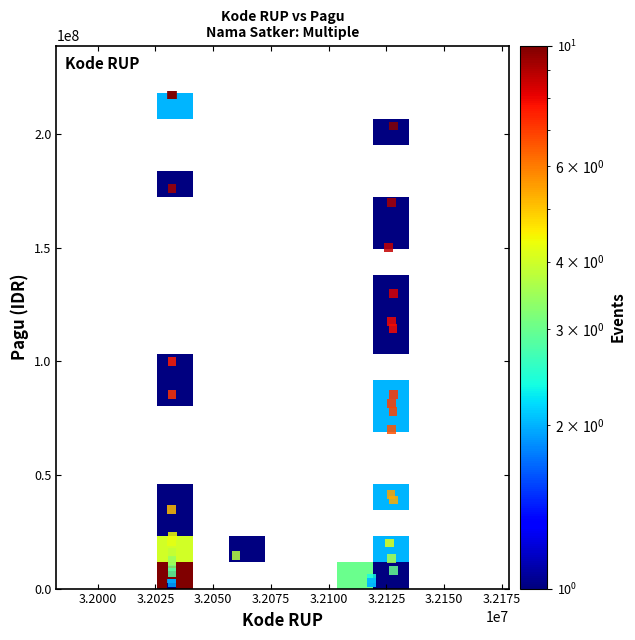

What Y value in the scatter plot is closest to 108830000?

114296000